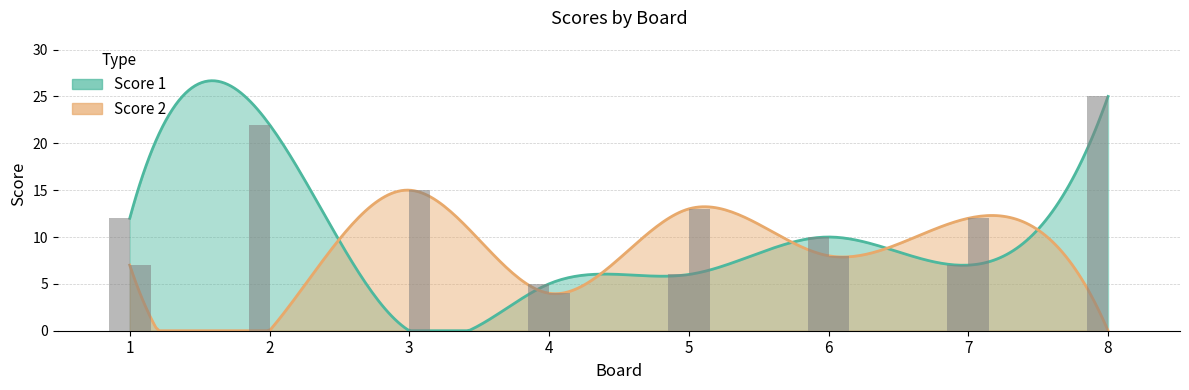

What is the value of the Score 1 bar at the 4th from the left?

5